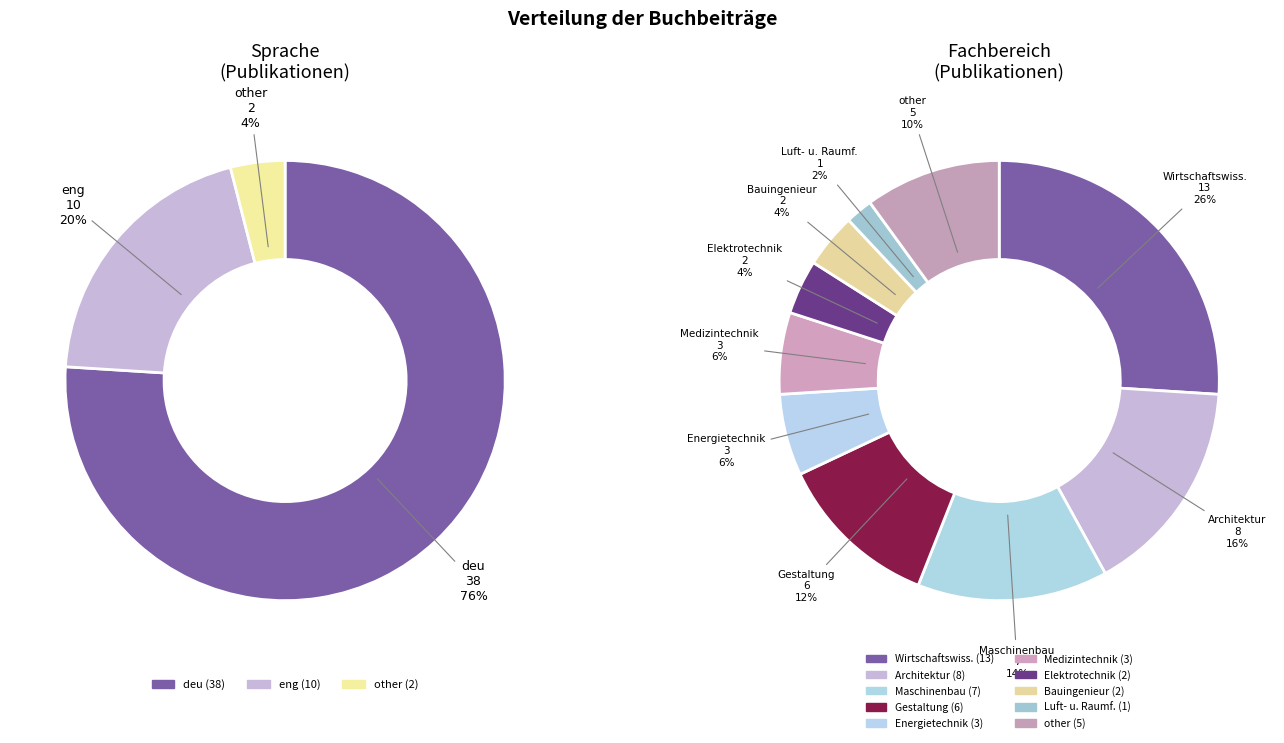

To the nearest percent, what is the difference between the largest and smallest slice percentages?

72%